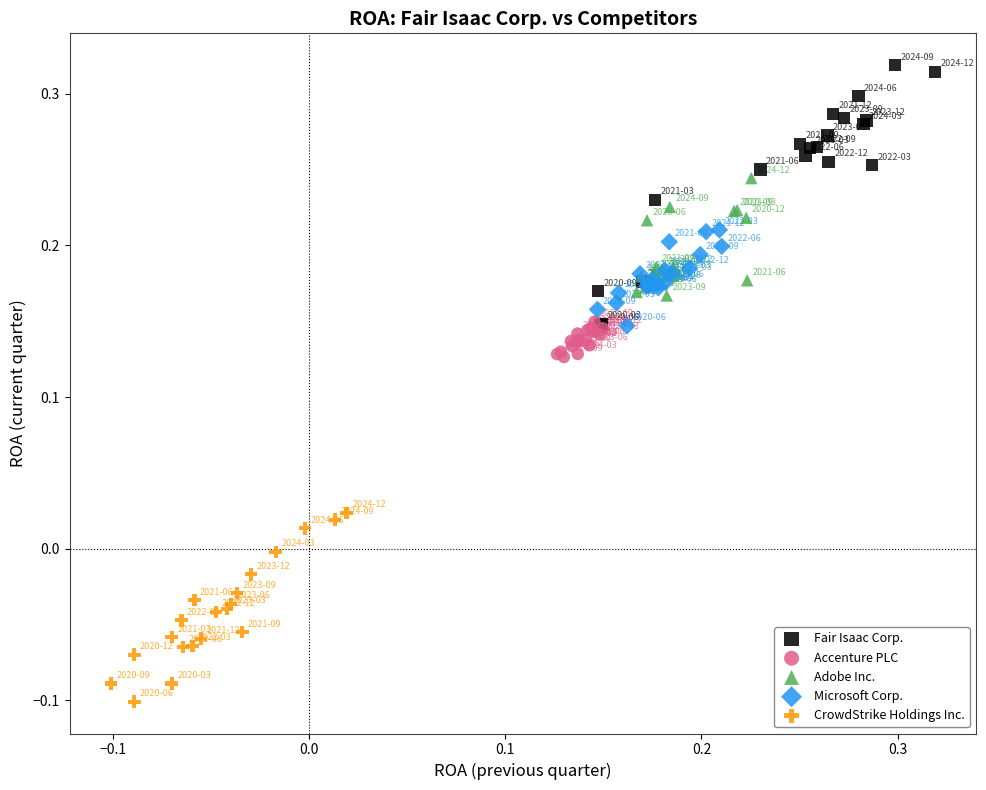

Which series has the widest spread of Y values?

Fair Isaac Corp.